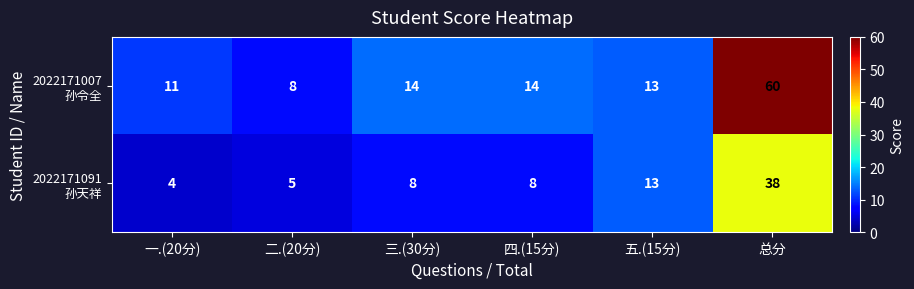

At which category is the sum across all series the highest?

总分